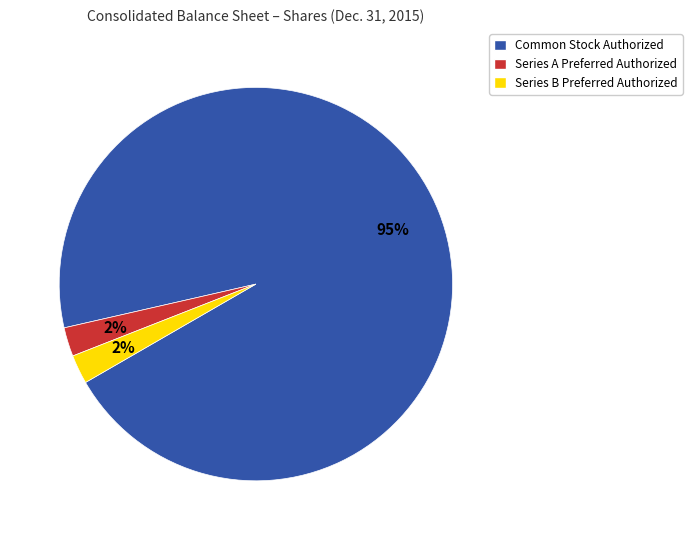

To the nearest percent, what is the average slice percentage?

33%